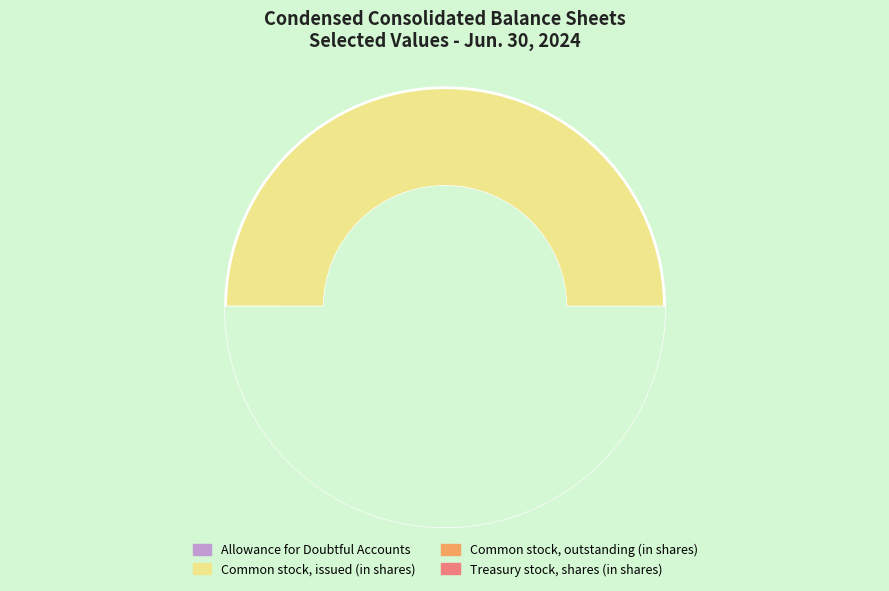

The Common stock, issued (in shares) slice represents 39% of the pie. True or false?

False